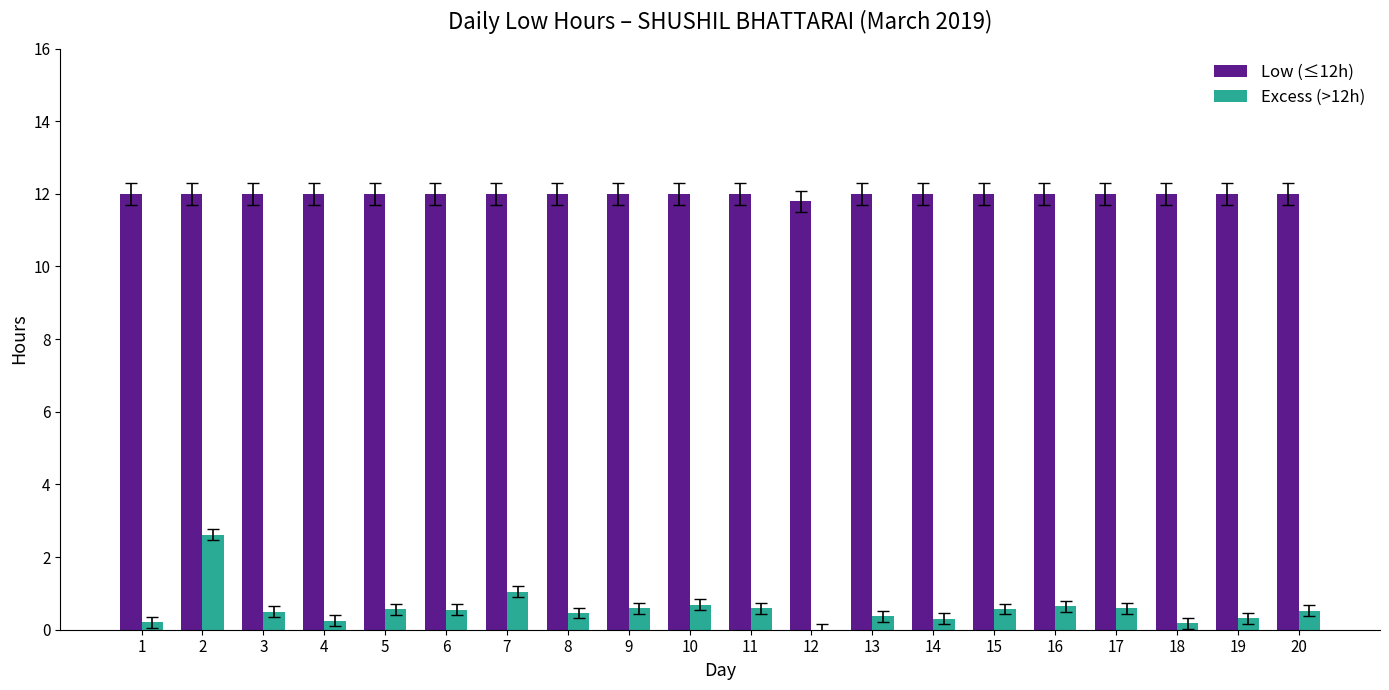

The value of Low (≤12h) at 1 is 19.2. True or false?

False